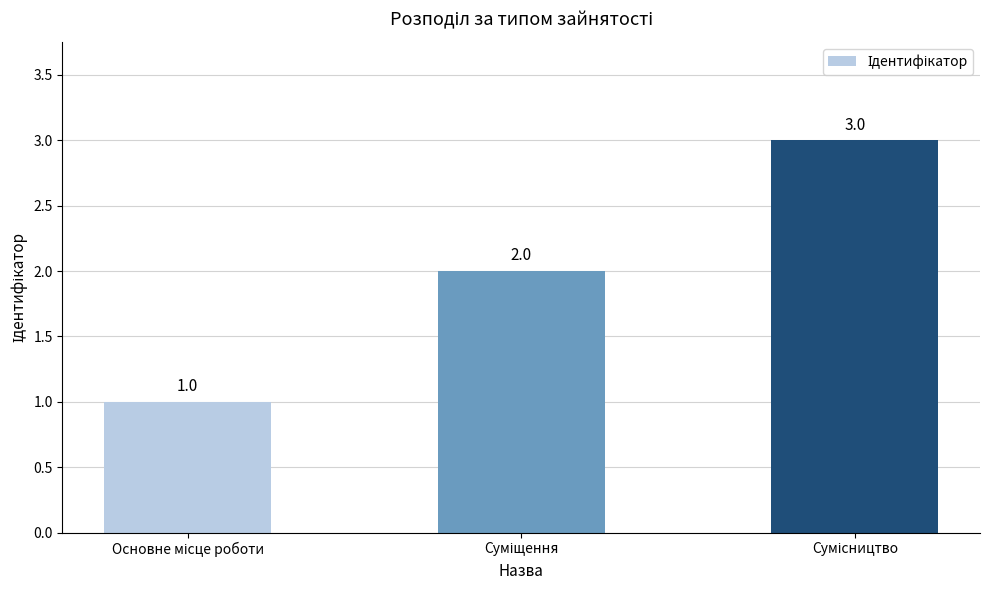

How many series are shown in this chart?

1